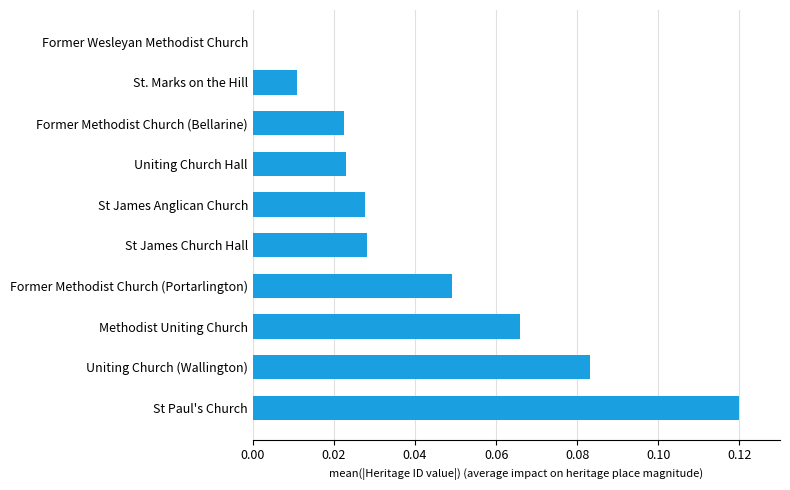

True or false: the data shows 0.0 at St James Anglican Church.

True